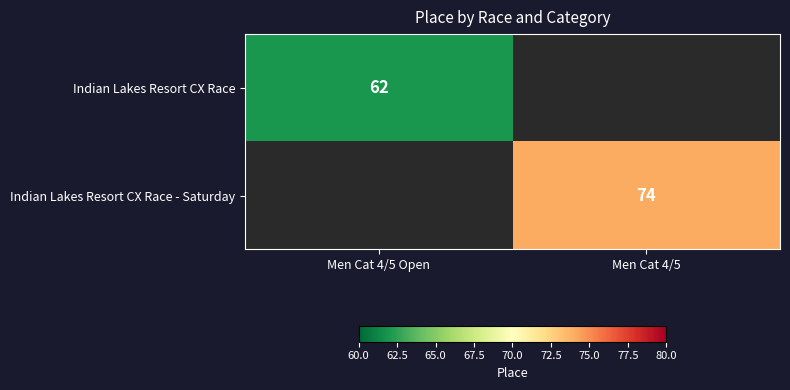

True or false: Indian Lakes Resort CX Race has a value of 109 at Men Cat 4/5 Open.

False